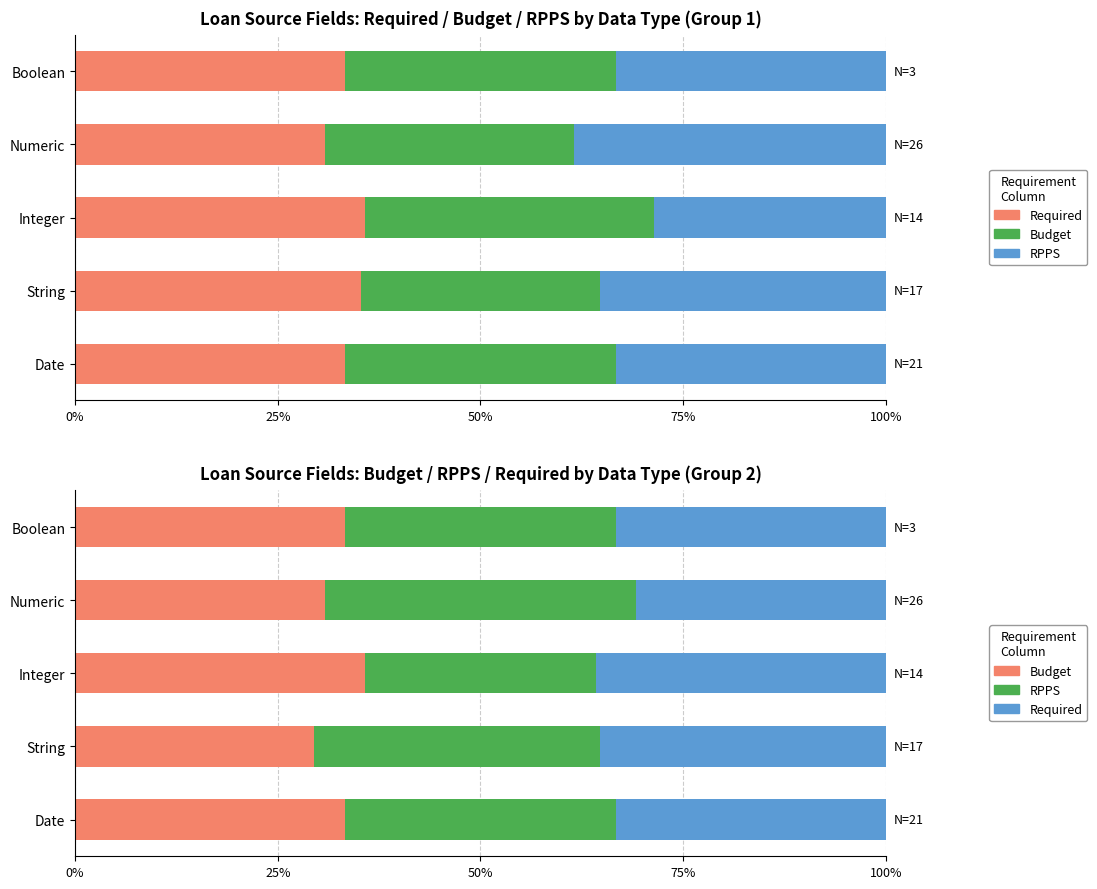

Which series has the largest range (max minus min)?

RPPS